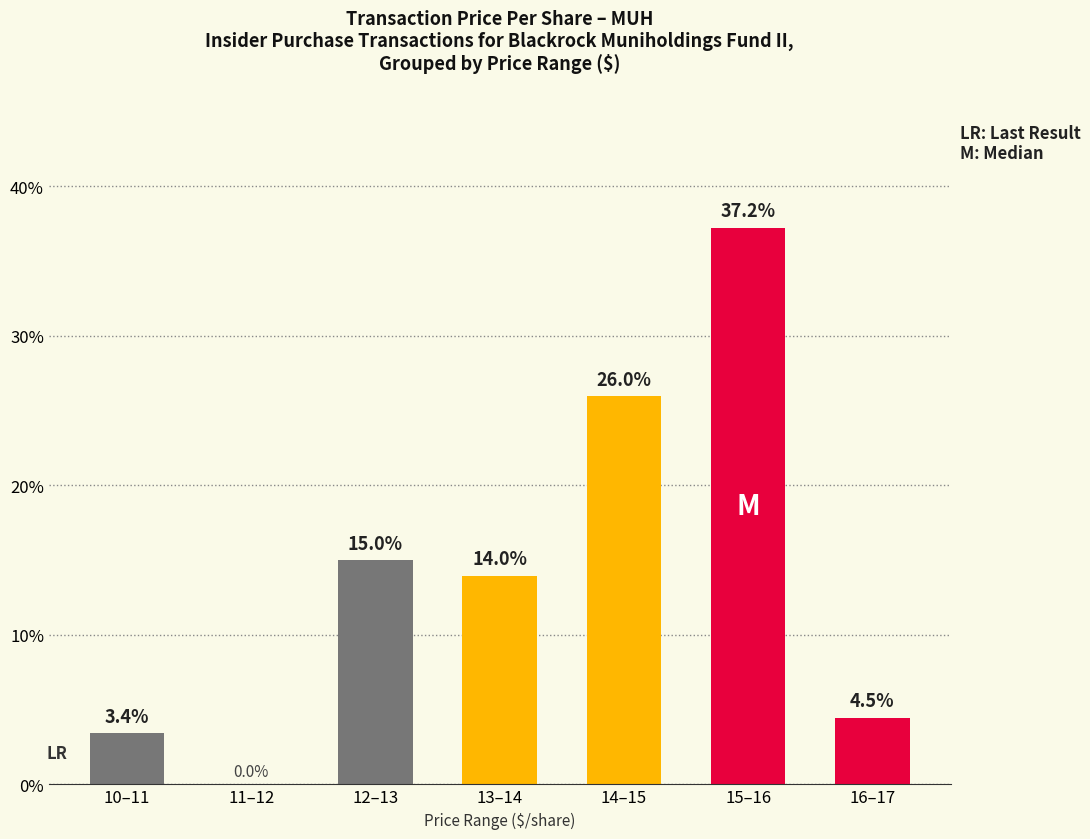

Count the number of values greater than 13.

4